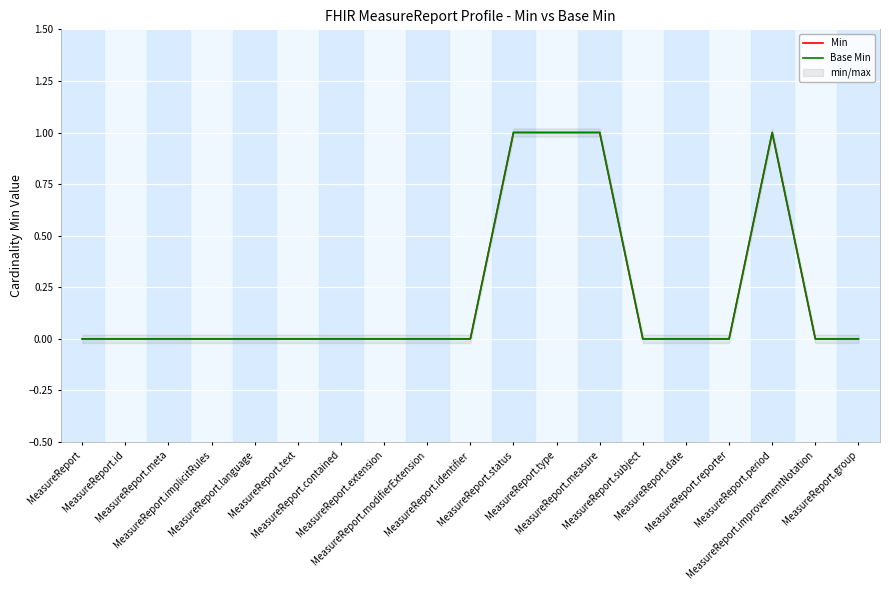

True or false: Base Min has more than 1 points higher than both neighbors.

False